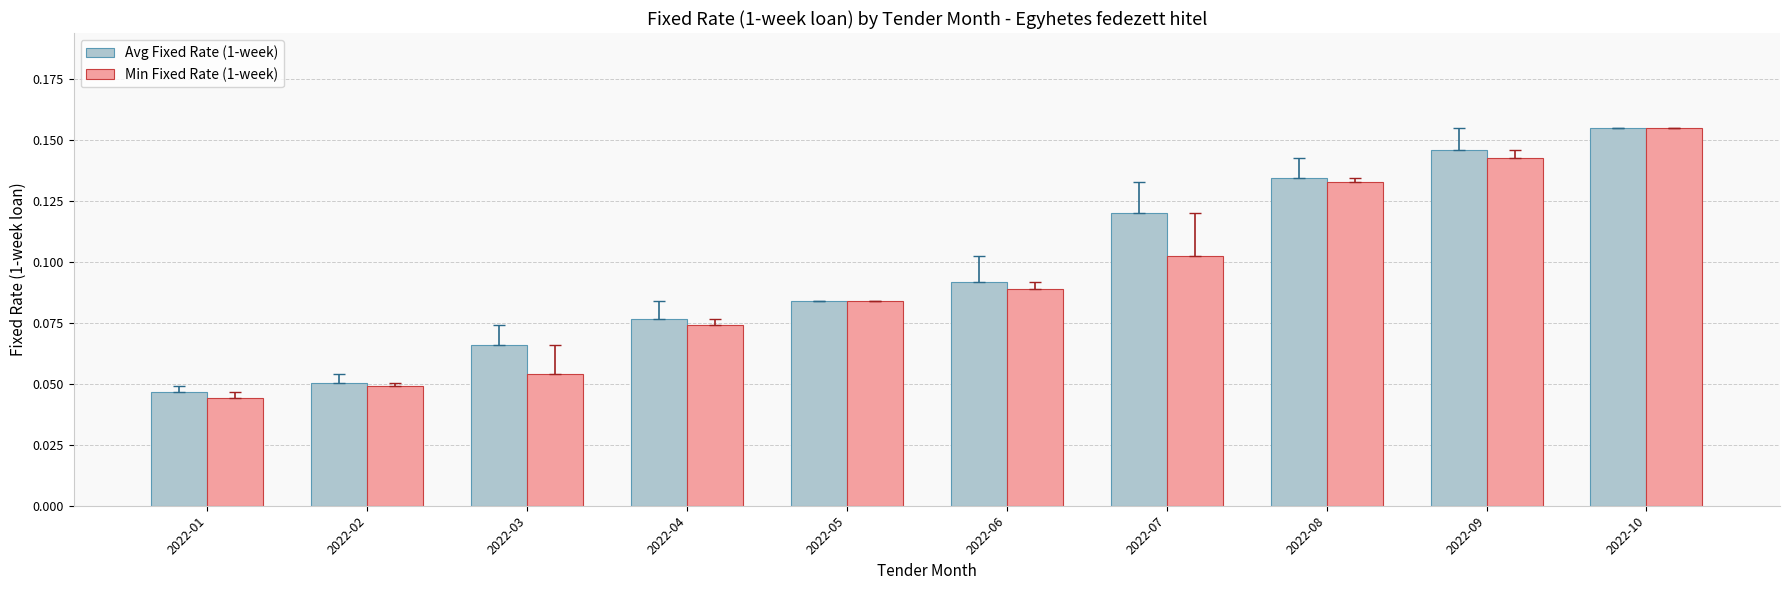

Is it true that Avg Fixed Rate (1-week) equals 0.0 at 2022-06?

False